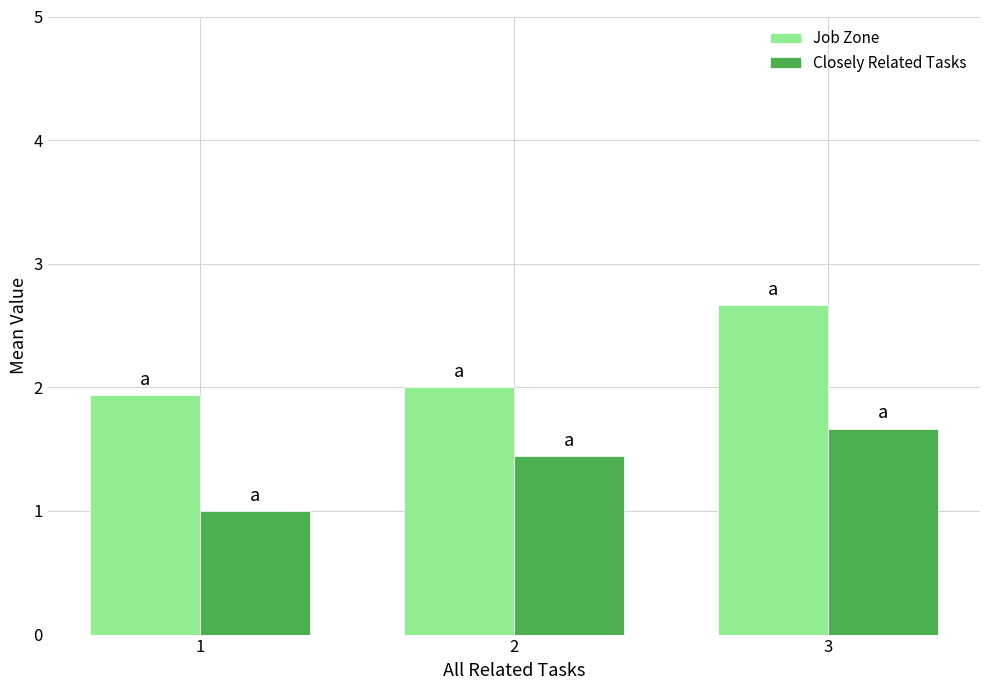

At how many categories does at least one series exceed 1?

3